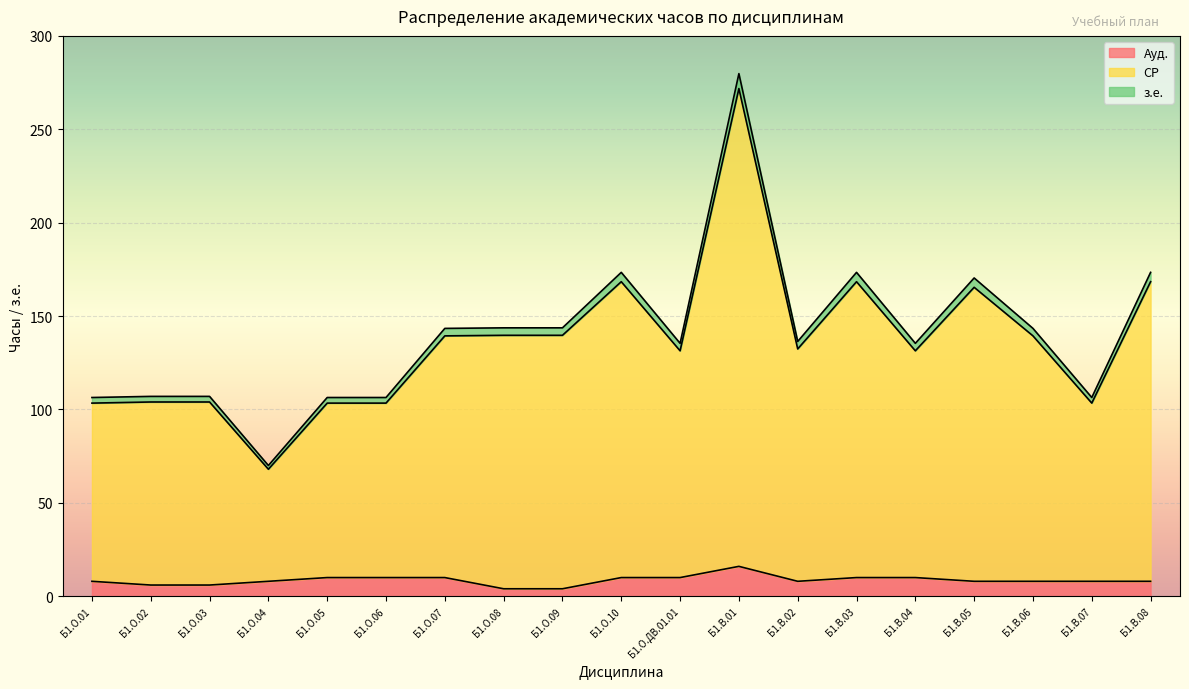

At which category is the sum across all series the highest?

Б1.В.01